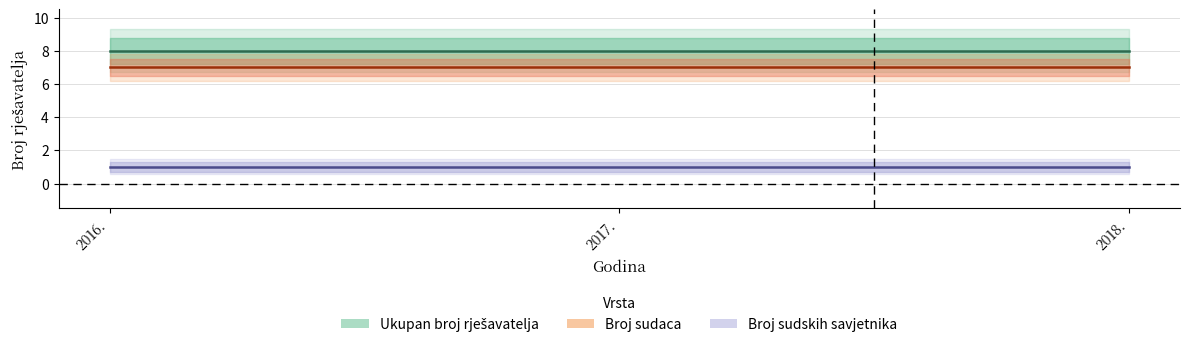

Rank the categories by Broj sudaca value from lowest to highest.

2016., 2017., 2018.